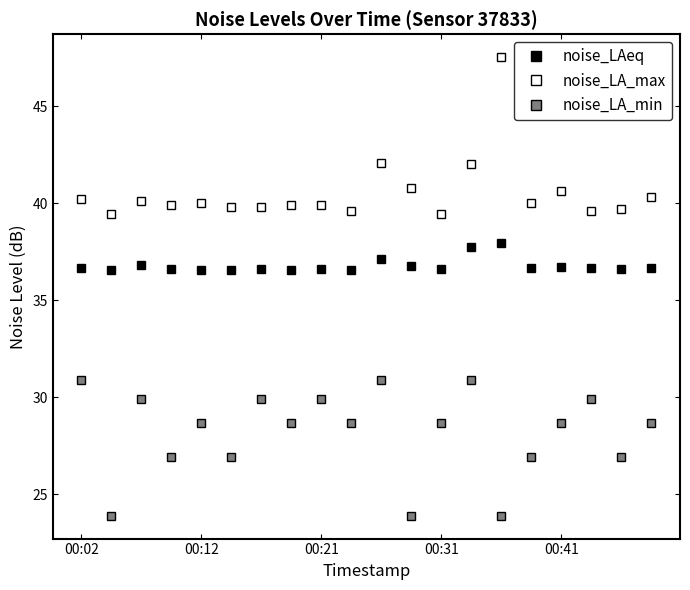

Rank the series by their average value, from lowest to highest.

noise_LA_min, noise_LAeq, noise_LA_max